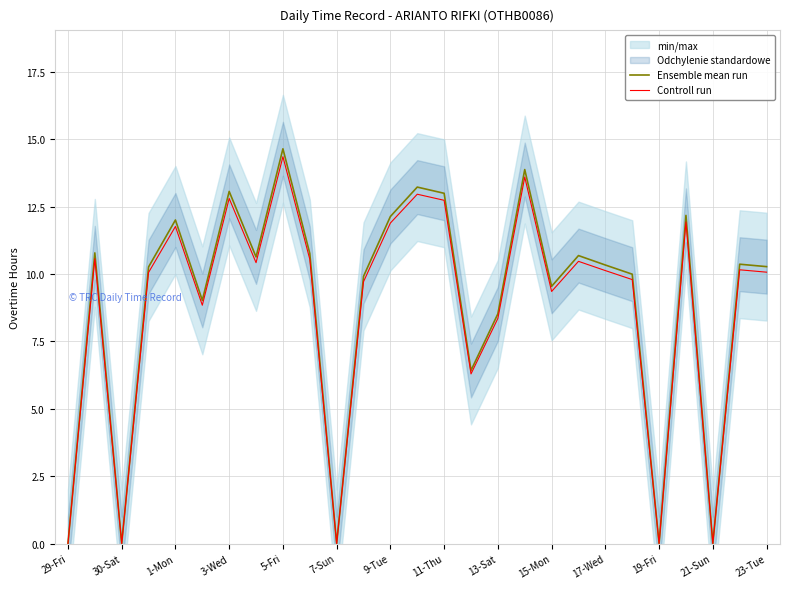

Which series has the largest range (max minus min)?

Ensemble mean run